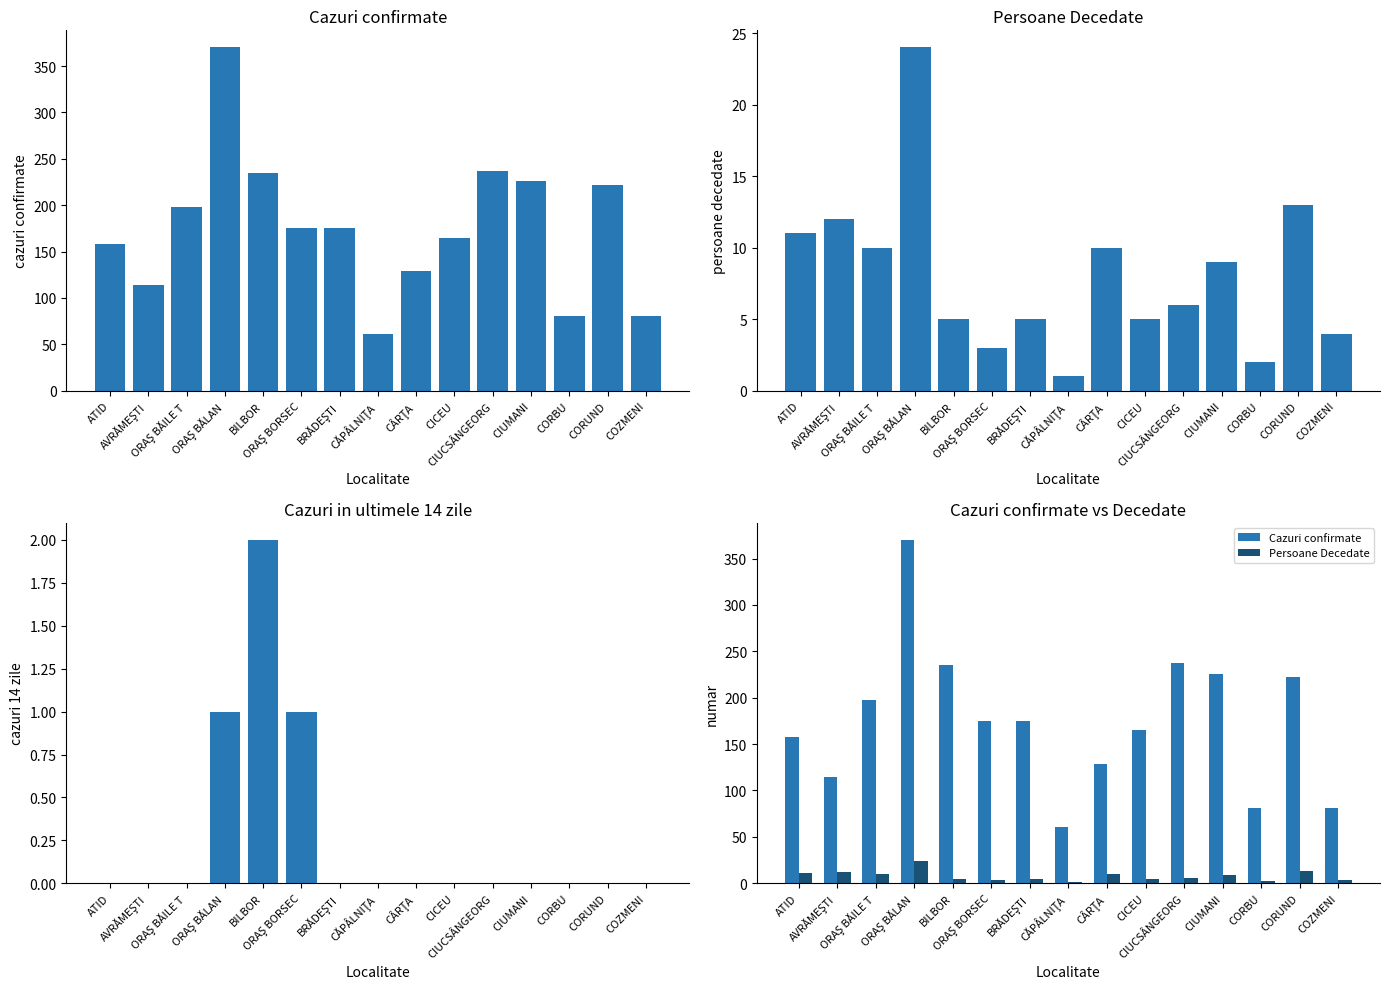

Rank the series by their maximum value, from lowest to highest.

Cazuri confirmate in ultimele 14 zile, Persoane Decedate, Cazuri confirmate